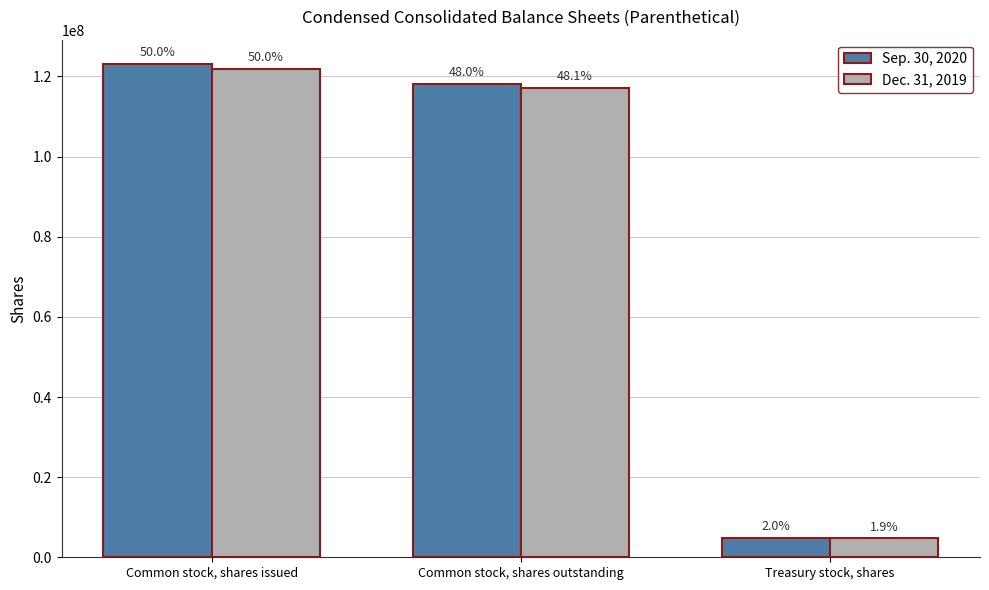

What is the spread (max minus min) of values at Common stock, shares issued?

1166178